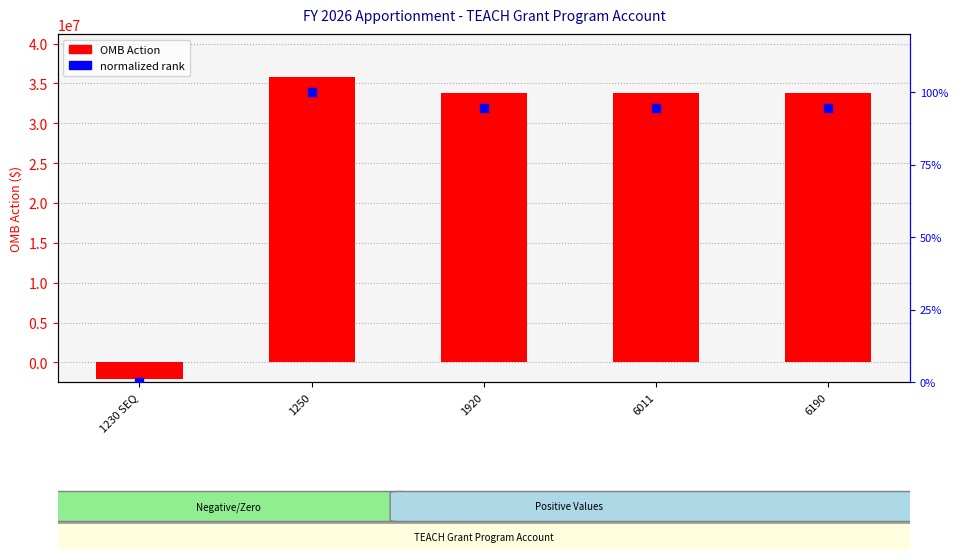

What are all the series names shown in the legend?

OMB Action, normalized rank